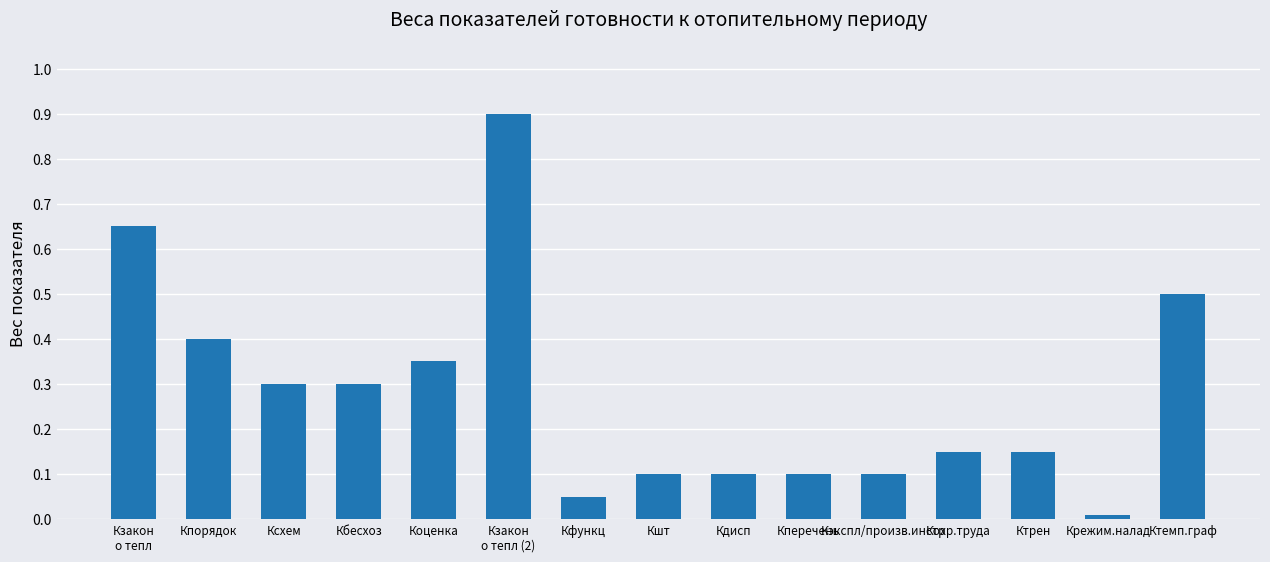

What is the difference between the maximum and minimum values?

0.9